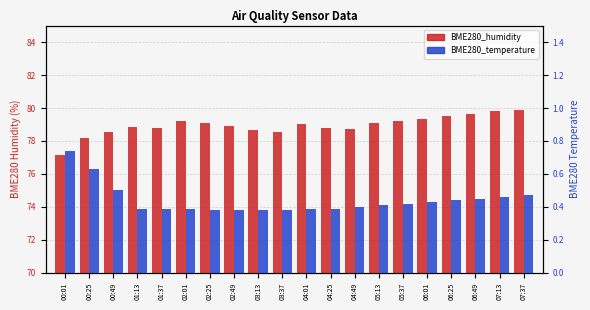

Reading right to left, transcribe all the data shown in this chart.

BME280_humidity: 07:37=79.9	07:13=79.8	06:49=79.7	06:25=79.5	06:01=79.3	05:37=79.2	05:13=79.1	04:49=78.8	04:25=78.8	04:01=79.1	03:37=78.6	03:13=78.7	02:49=78.9	02:25=79.1	02:01=79.2	01:37=78.8	01:13=78.8	00:49=78.5	00:25=78.2	00:01=77.2
BME280_temperature: 07:37=0.5	07:13=0.5	06:49=0.5	06:25=0.4	06:01=0.4	05:37=0.4	05:13=0.4	04:49=0.4	04:25=0.4	04:01=0.4	03:37=0.4	03:13=0.4	02:49=0.4	02:25=0.4	02:01=0.4	01:37=0.4	01:13=0.4	00:49=0.5	00:25=0.6	00:01=0.7